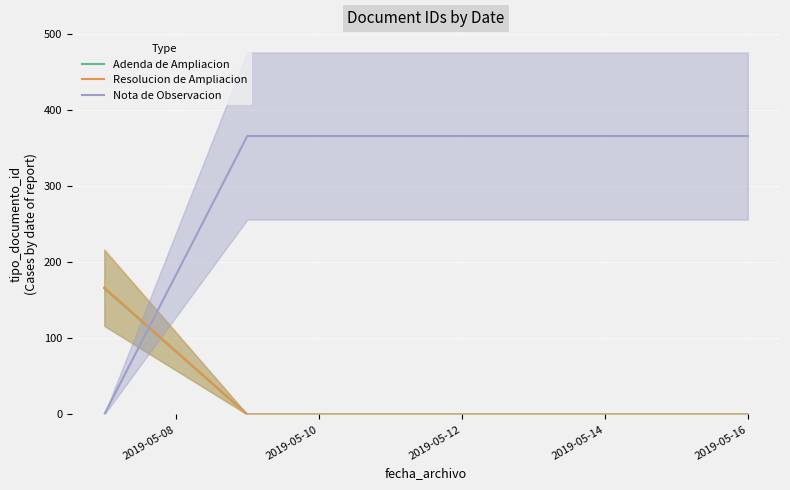

Between 2019-05-12 and 2019-05-08, which is larger?

2019-05-08